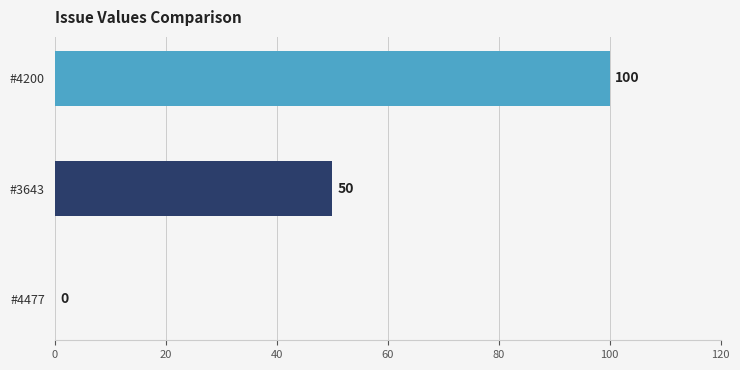

What is the change in value from #4200 to #4477?

-100